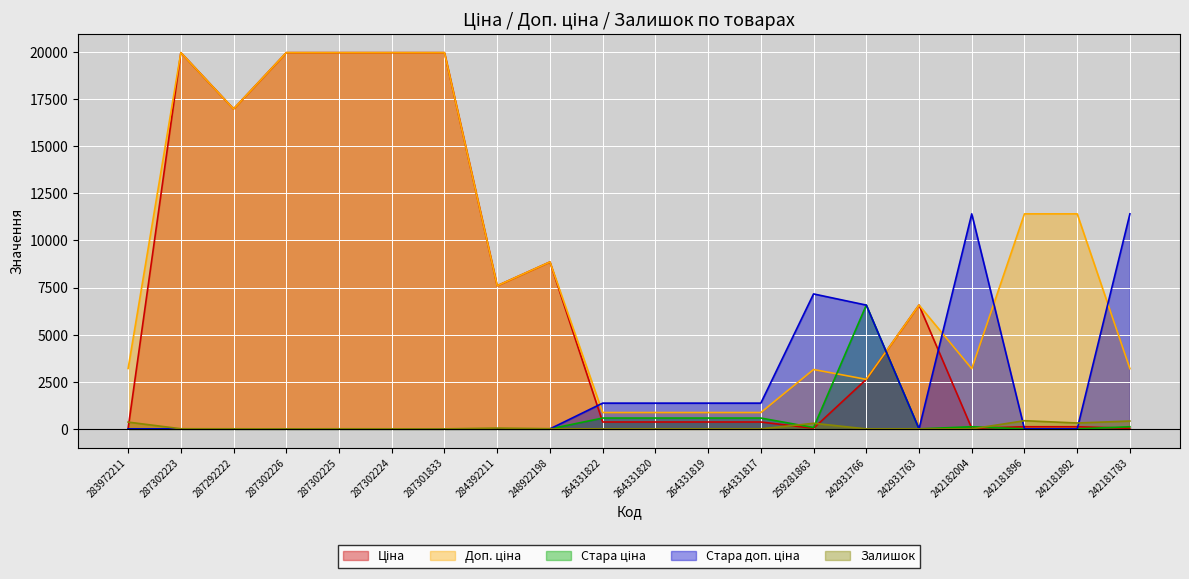

Reading right to left, transcribe all the data shown in this chart.

Ціна: 31.9	114.1	114.1	31.9	6568.8	2627.5	31.5	365.2	365.2	365.2	365.2	8856.7	7596.5	19964.2	19964.2	19964.2	19964.2	16976.3	19964.2	32.0
Доп. ціна: 3195.0	11410.0	11410.0	3195.0	6568.8	2628.0	3151.0	868.0	868.0	868.0	868.0	8856.7	7596.5	19964.2	19964.2	19964.2	19964.2	16976.3	19964.2	3205.0
Стара ціна: 114.1	0.0	0.0	114.1	0.0	6568.8	71.6	574.9	574.9	574.9	574.9	0.0	0.0	0.0	0.0	0.0	0.0	0.0	0.0	0.0
Стара доп. ціна: 11410.0	0.0	0.0	11410.0	0.0	6568.8	7161.0	1366.3	1366.3	1366.3	1366.3	0.0	0.0	0.0	0.0	0.0	0.0	0.0	0.0	0.0
Залишок: 416.0	313.0	434.0	0.0	0.0	0.0	298.0	0.0	0.0	1.0	0.0	11.0	43.0	0.0	3.0	5.0	1.0	4.0	7.0	360.0